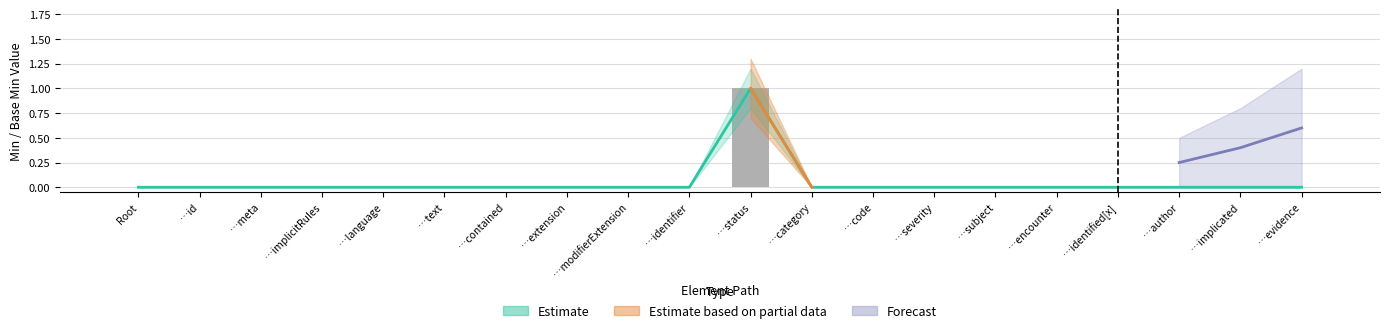

Reading left to right, transcribe all the data shown in this chart.

Min: 0	0	0	0	0	0	0	0	0	0	1	0	0	0	0	0	0	0	0	0
Base Min: 0	0	0	0	0	0	0	0	0	0	1	0	0	0	0	0	0	0	0	0